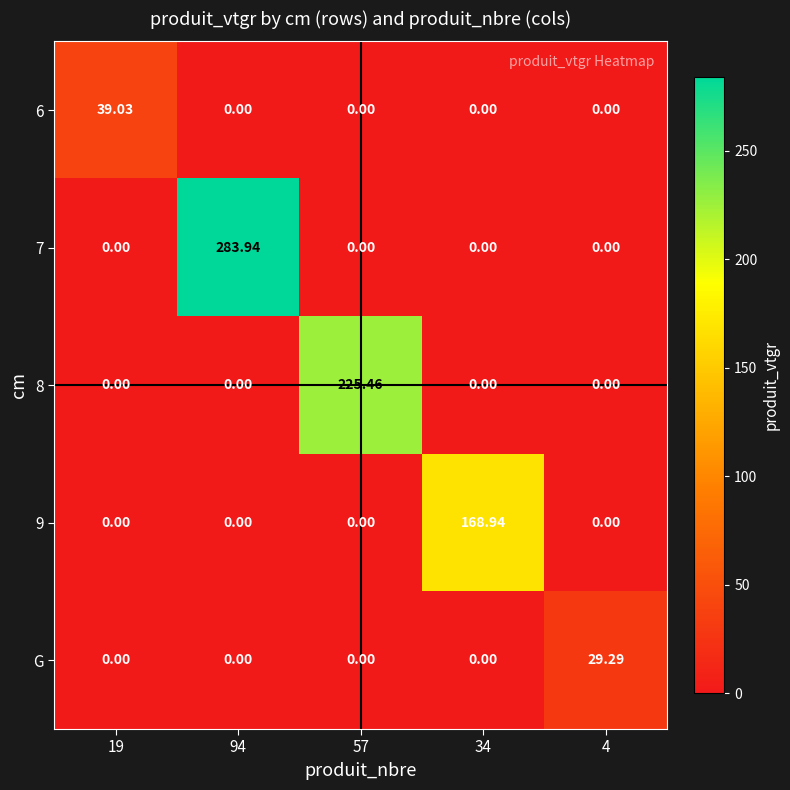

At how many categories does at least one series exceed 102?

3